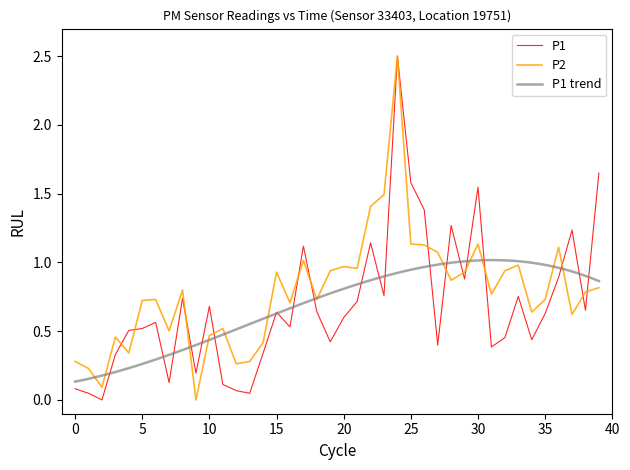

What is the highest value of the P2 series?

2.5